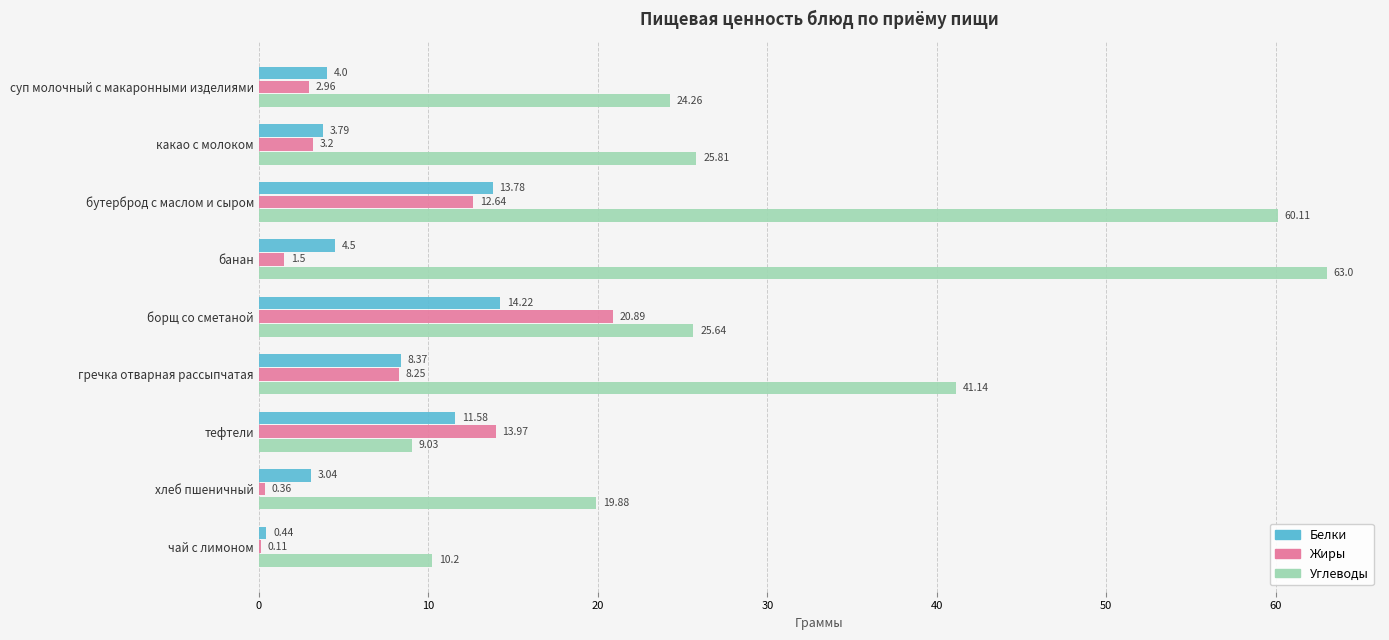

What is the maximum value for Жиры?

20.9